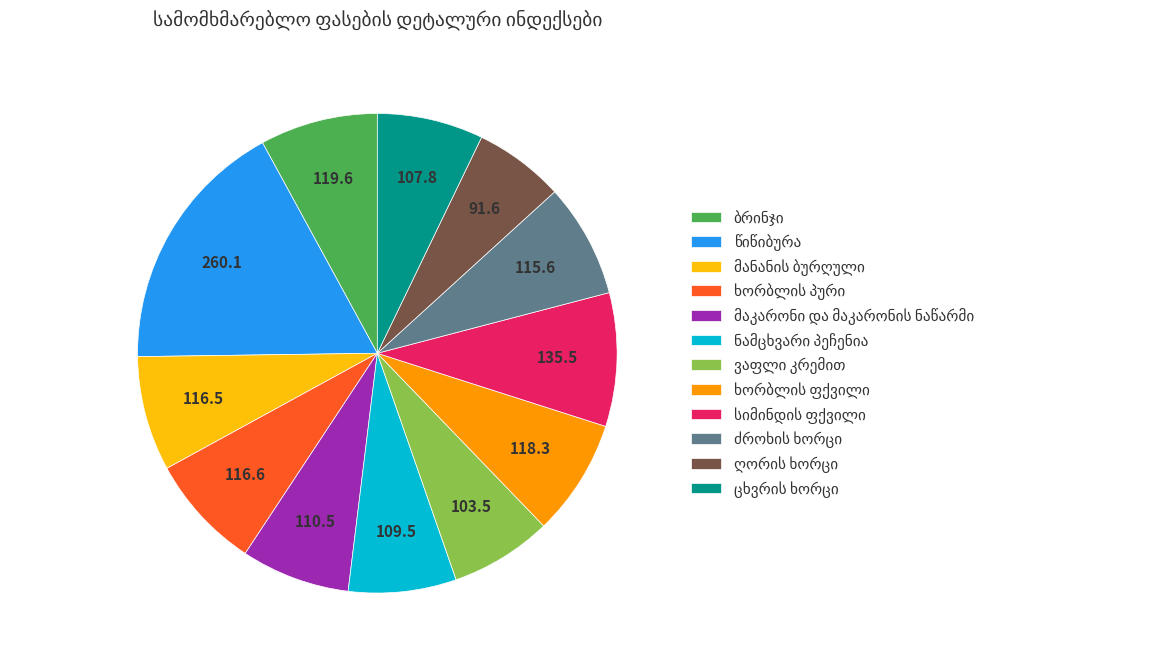

Is there a majority slice in this chart?

No